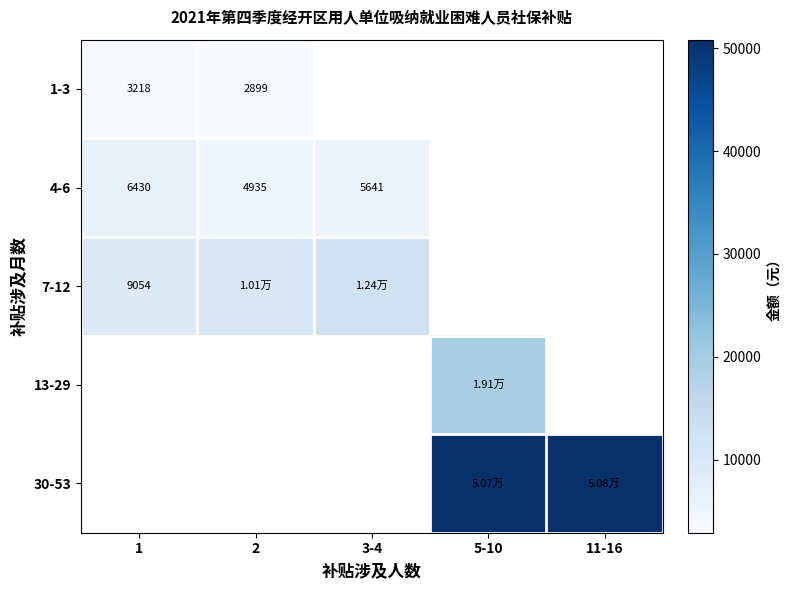

Which series has the widest spread of values?

7-12